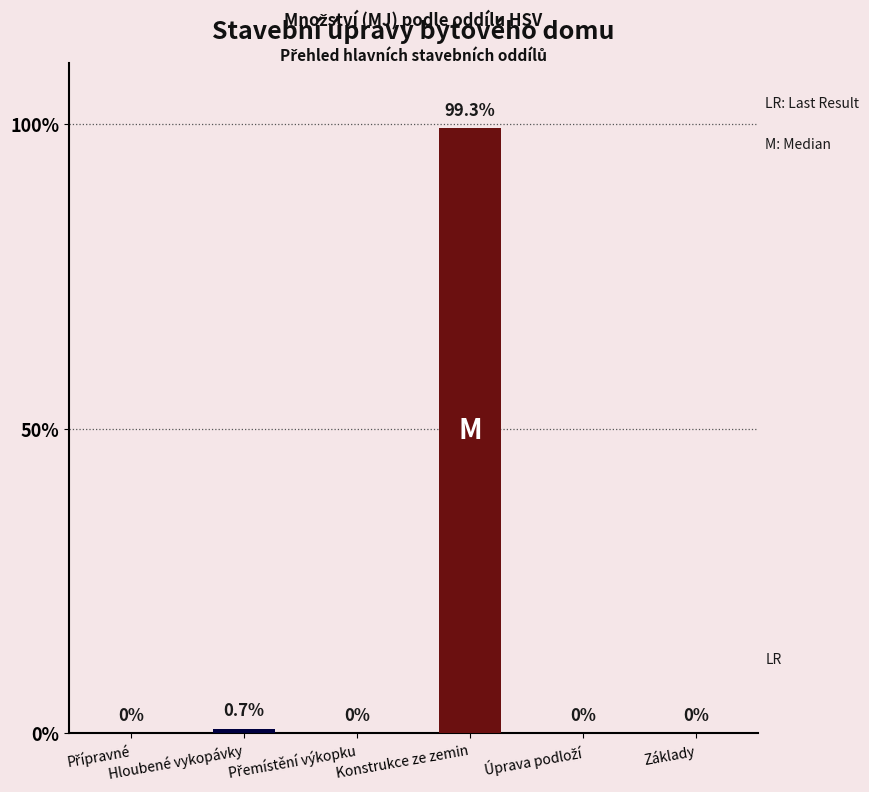

What is the greatest value displayed?

99.3